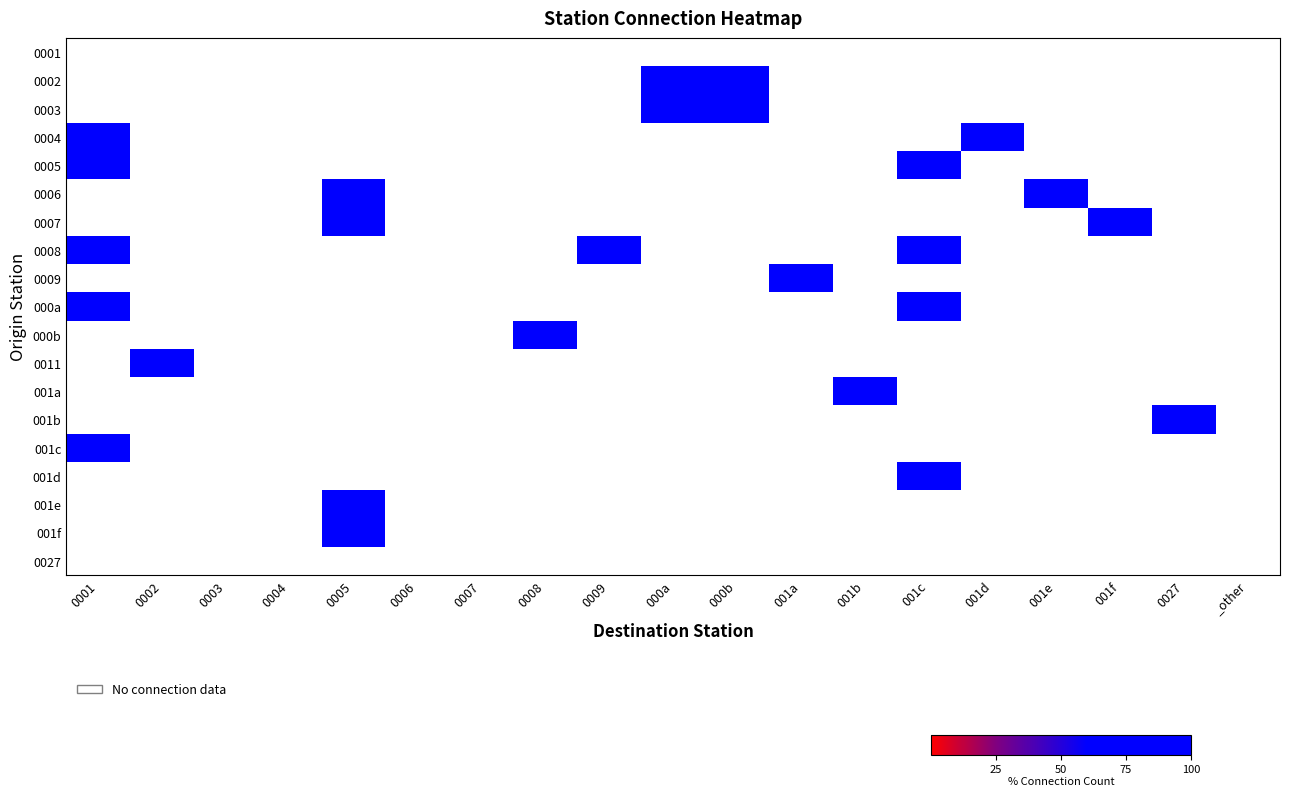

How many categories are shown in the chart?

19